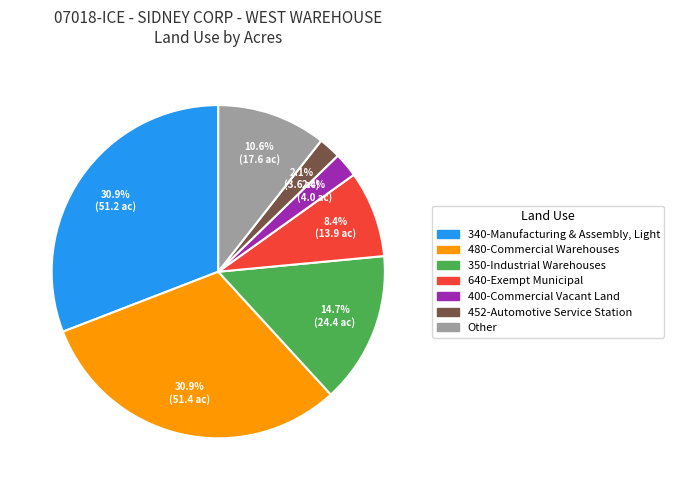

Is there any slice that represents more than half of the pie?

No